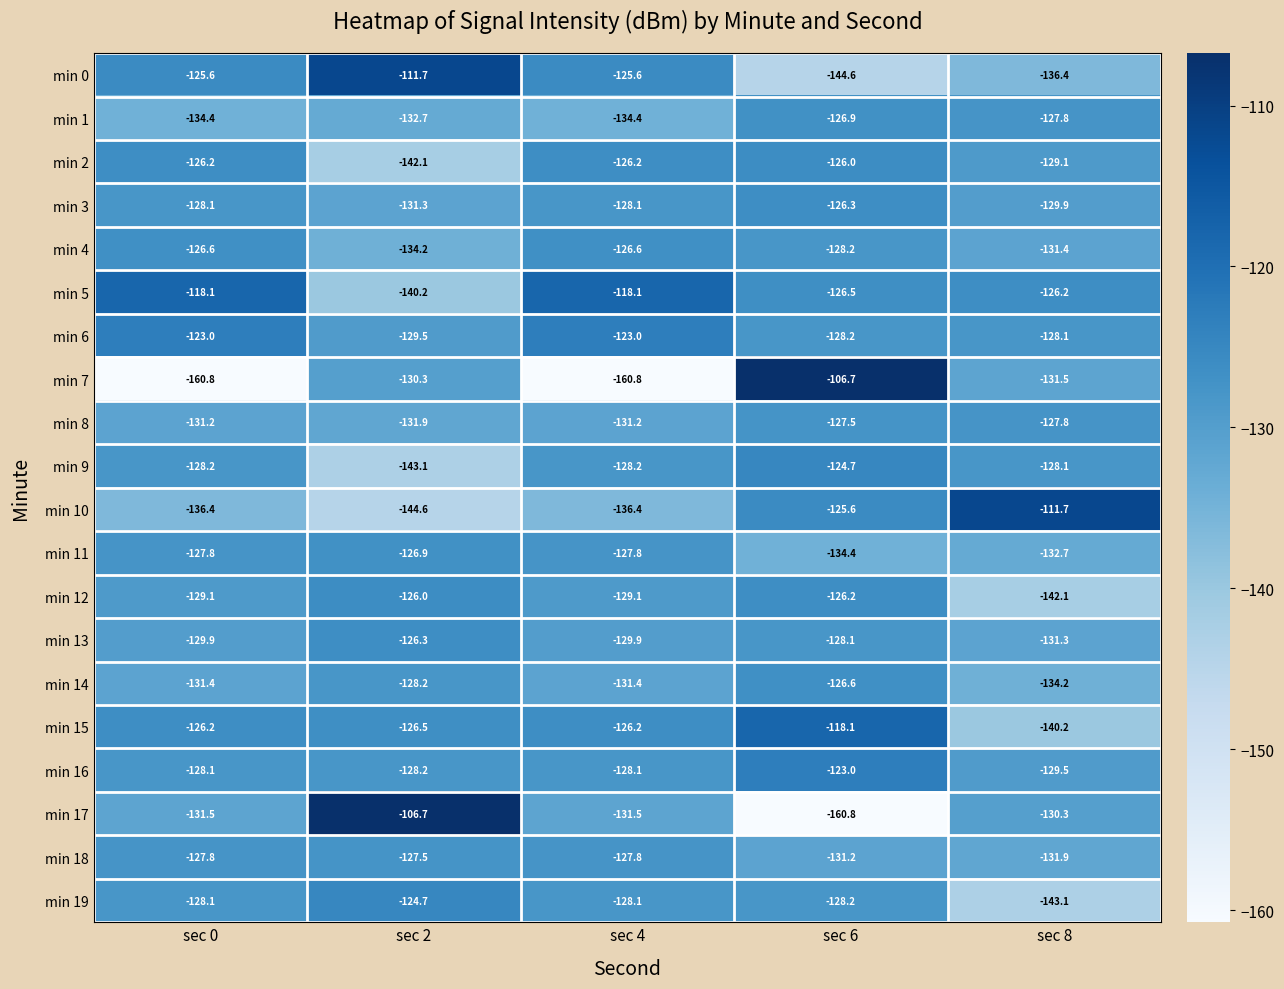

What is the sum of the min 4 values at sec 8 and sec 2?

-265.6